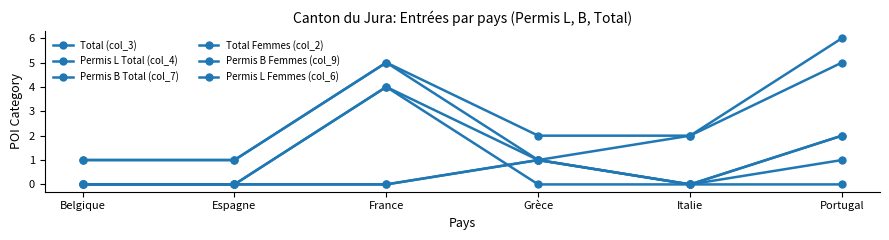

How many data points in Permis B Total (col_7) are less than 2?

3